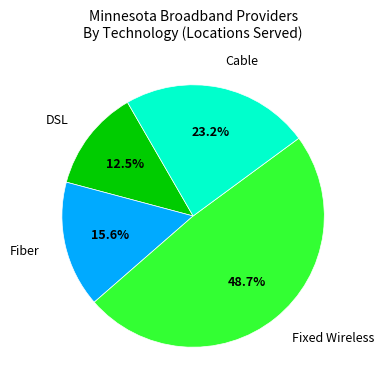

What is the ratio of the value at Fiber to the value at Cable?

0.7